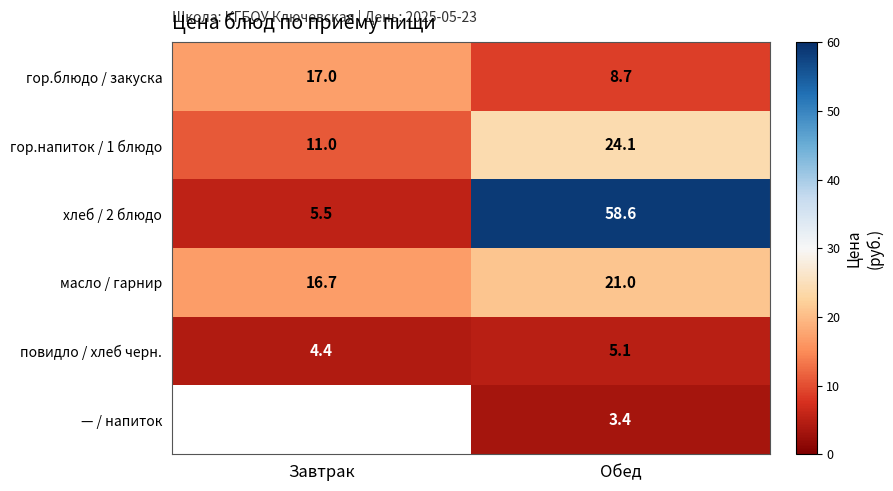

What is the highest value of the гор.напиток / 1 блюдо series?

24.1